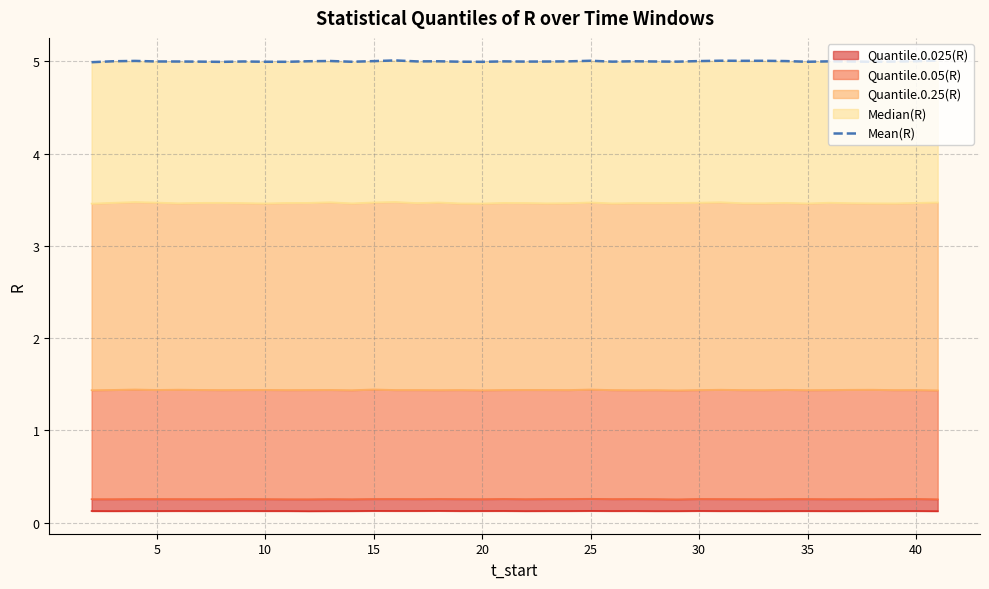

What is the value of the 4th point from the left?

5.0